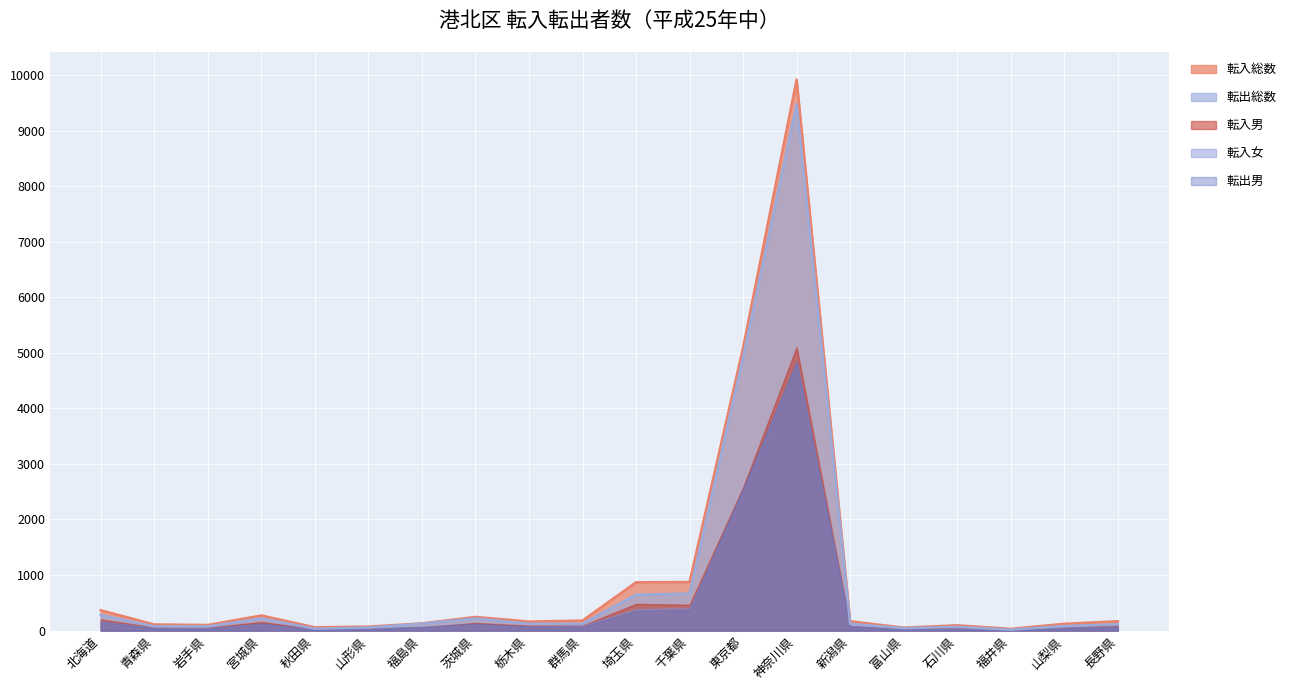

What is the sum of the 転出総数 values at 埼玉県 and 茨城県?

866